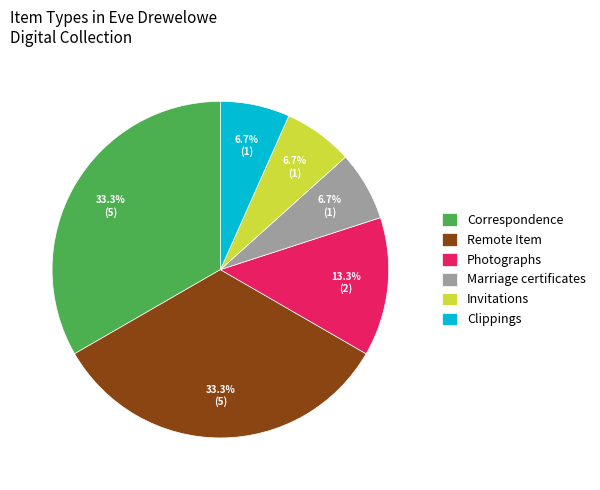

Between Photographs and Remote Item, which is larger?

Remote Item